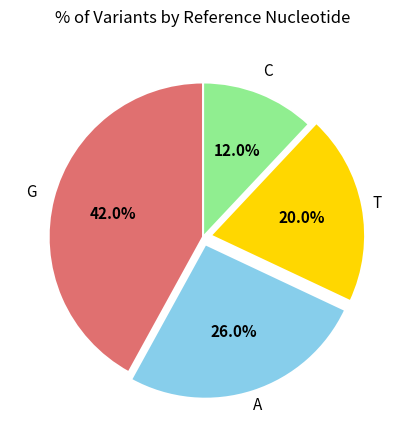

Is there any slice that represents more than half of the pie?

No